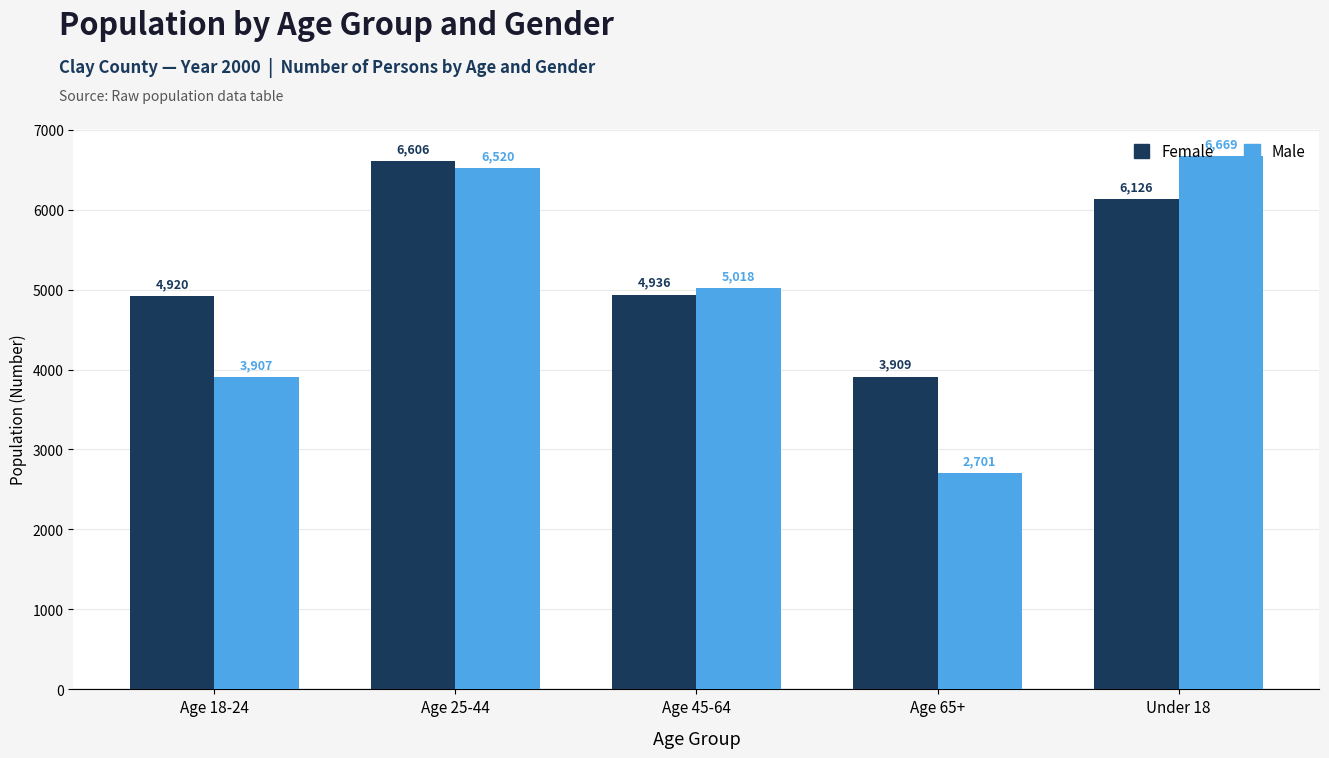

What is the maximum value for Male?

6669